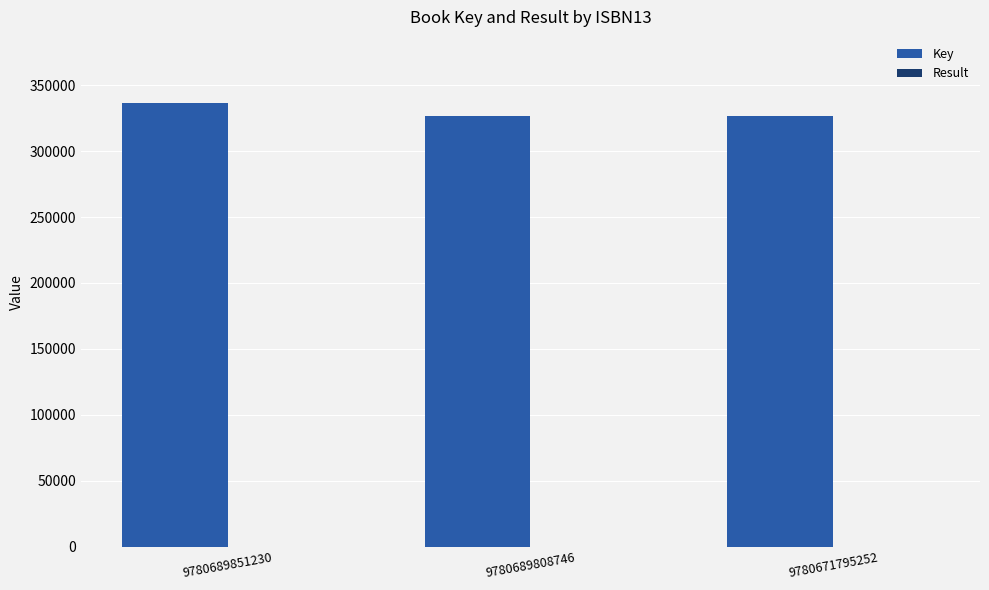

What is the greatest value displayed?

336253